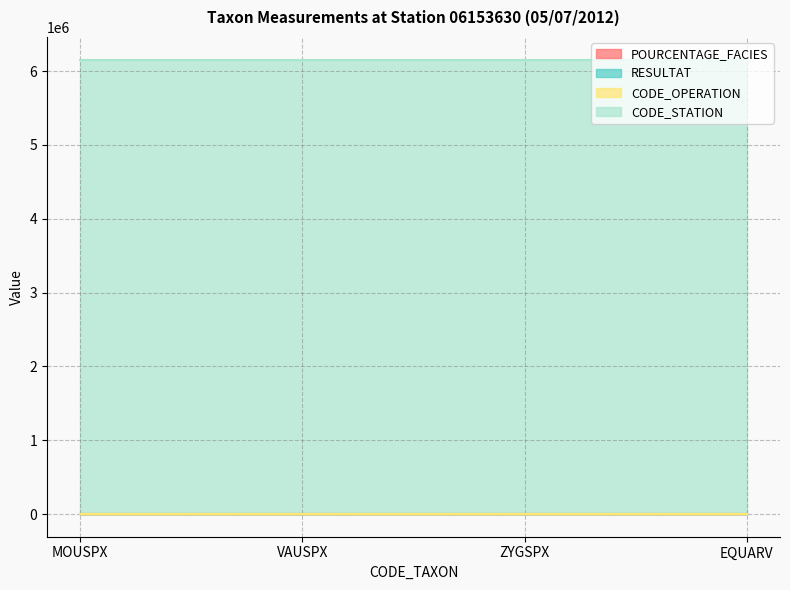

What is the label of the 4th point from the right?

MOUSPX